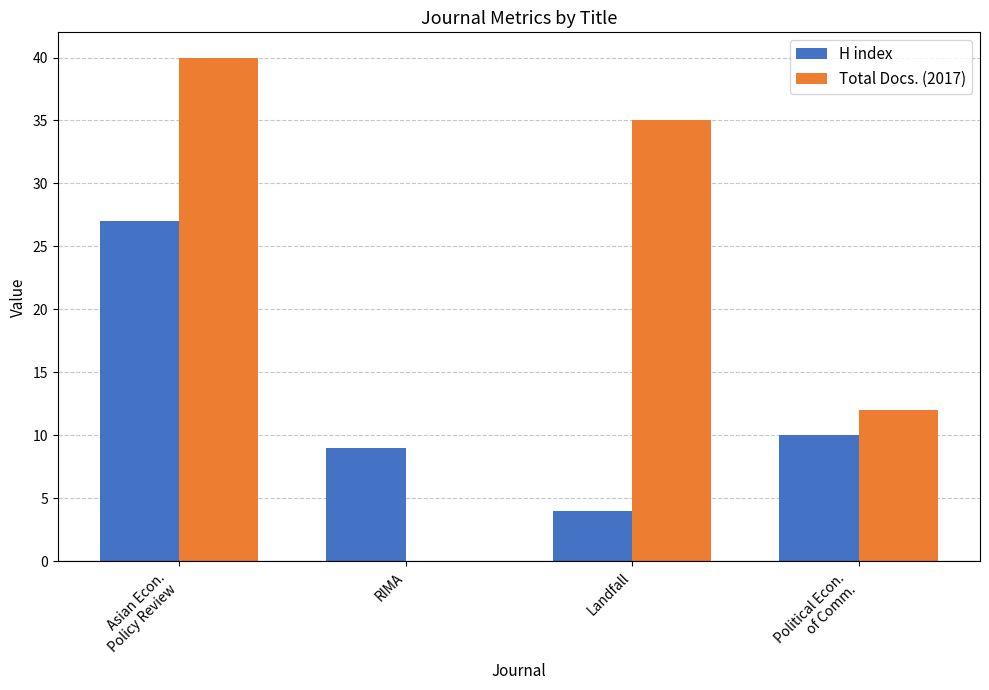

Which series has the widest spread of values?

Total Docs. (2017)